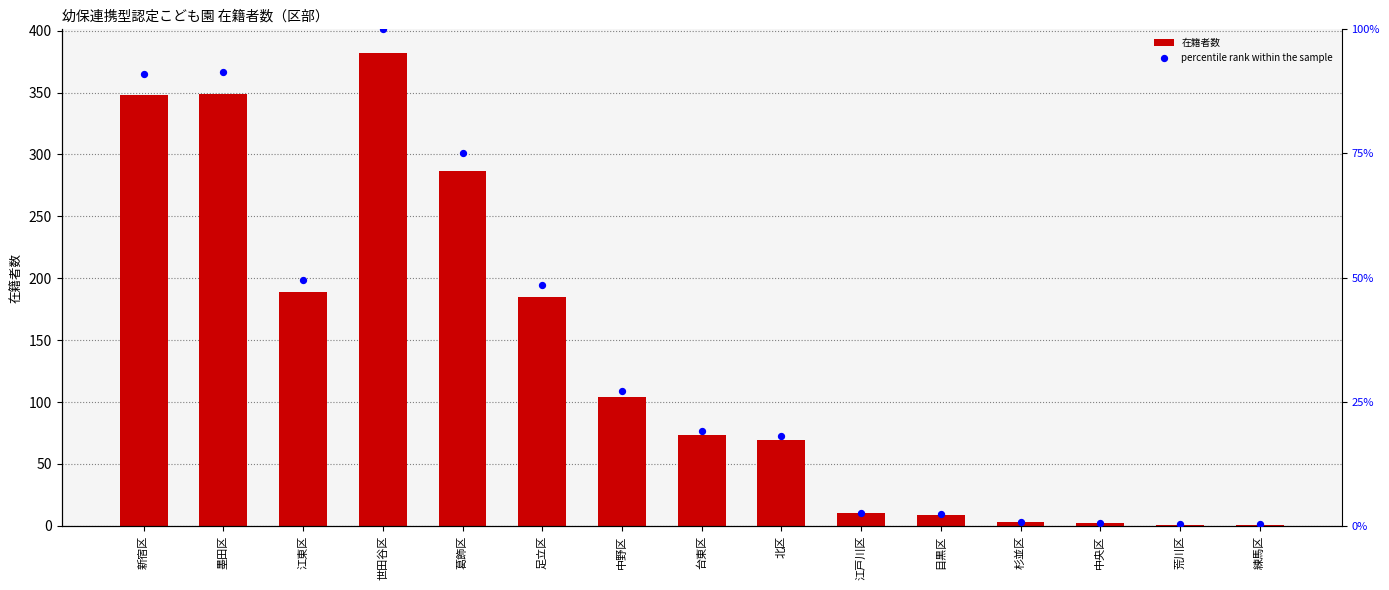

What is the total value across all series at 足立区?

370.0